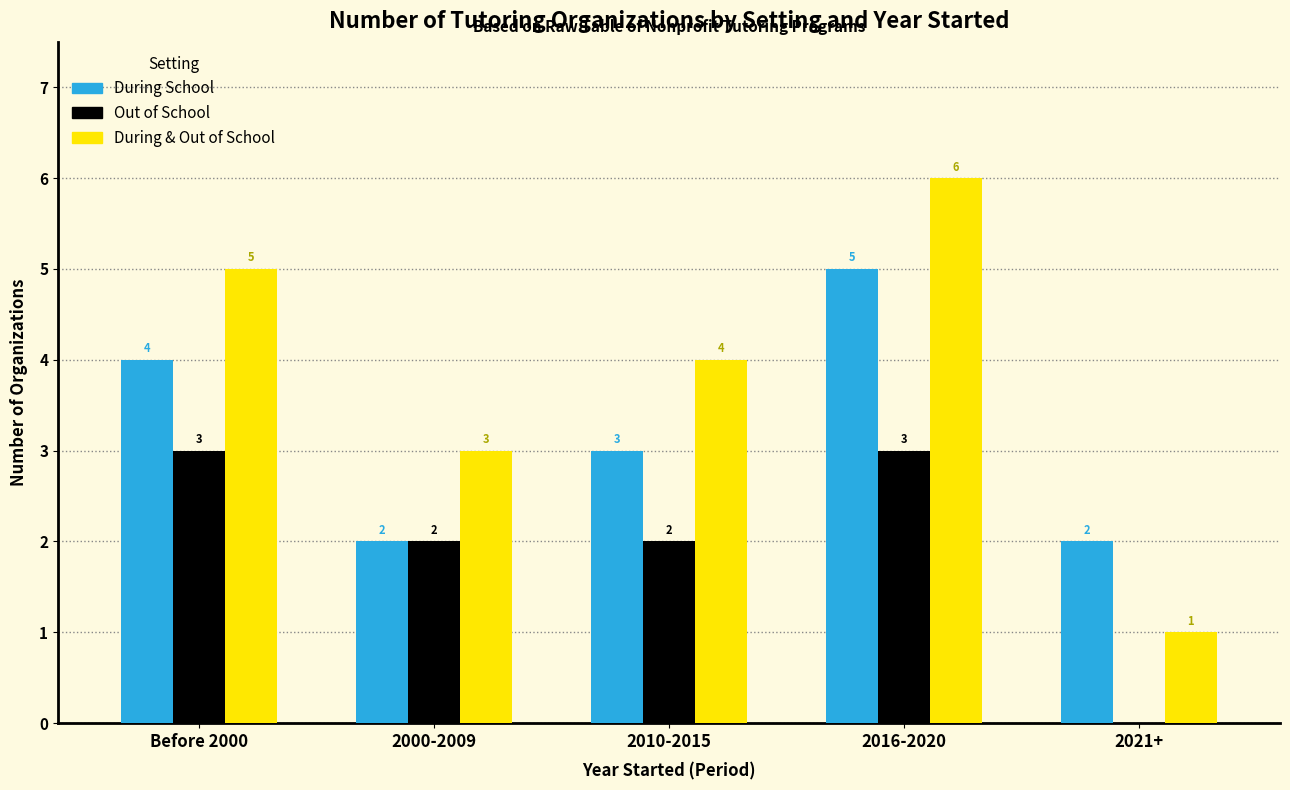

What is the sum of all During & Out of School values?

19